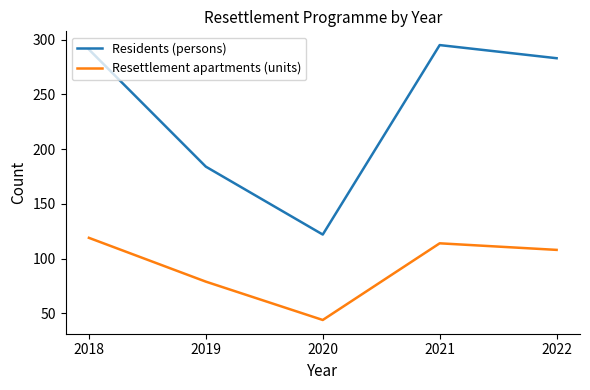

At which category does the chart reach its peak across all series?

2021